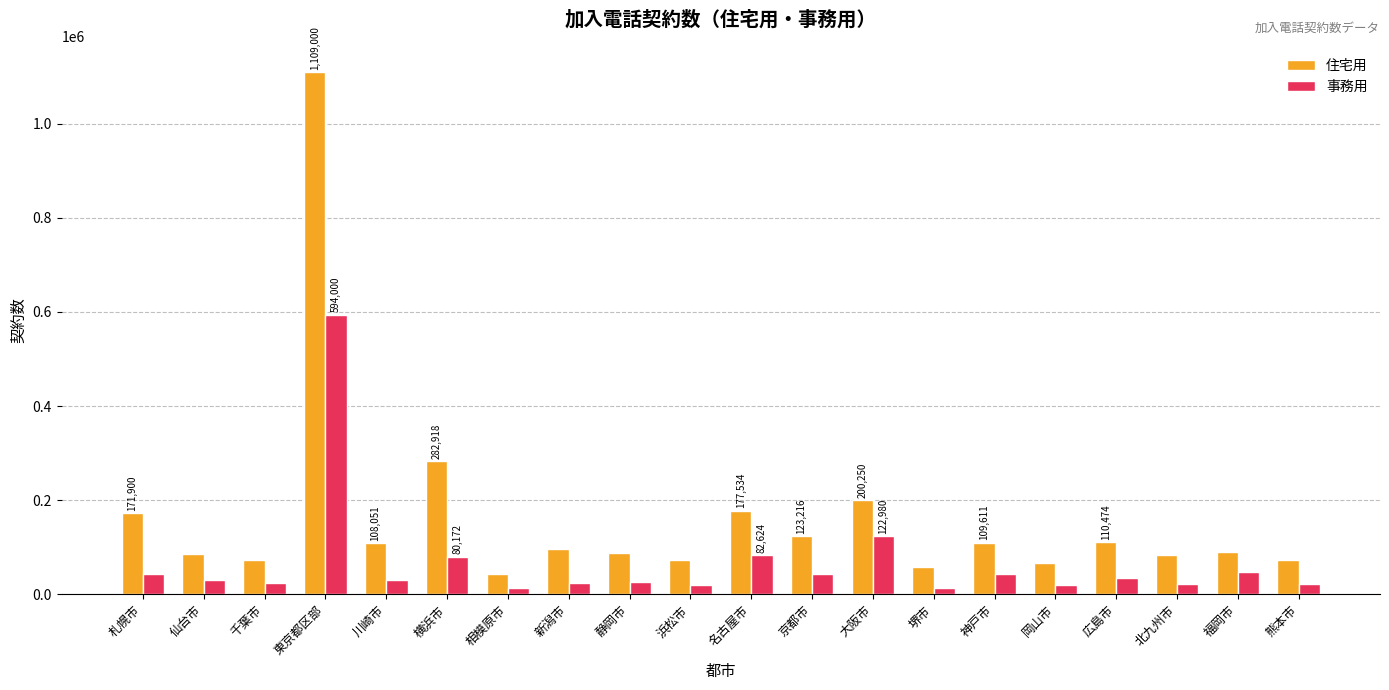

What is the average value of the 事務用 series?

66623